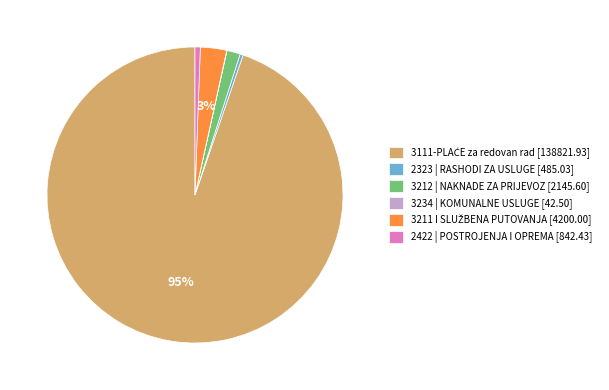

To the nearest percent, what portion does 2422 | POSTROJENJA I OPREMA [842.43] represent?

1%